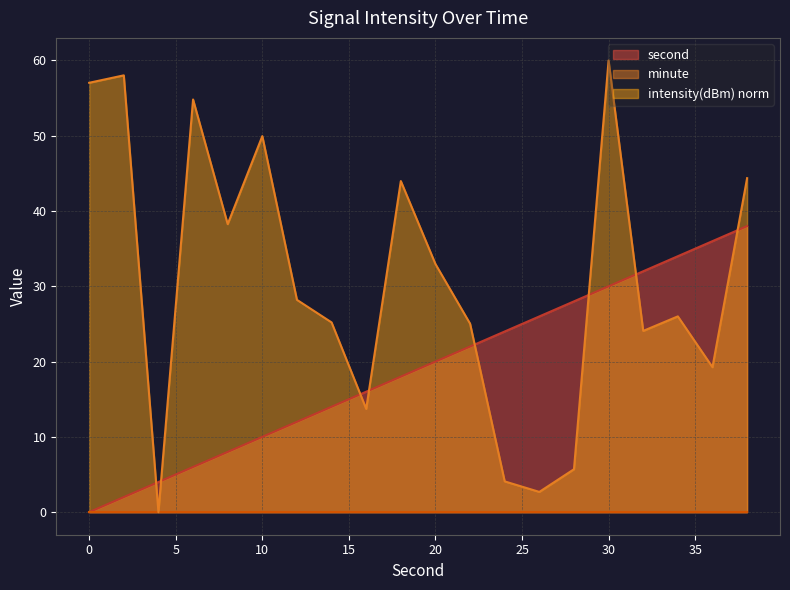

The intensity series shows 4.1 at 26. True or false?

False